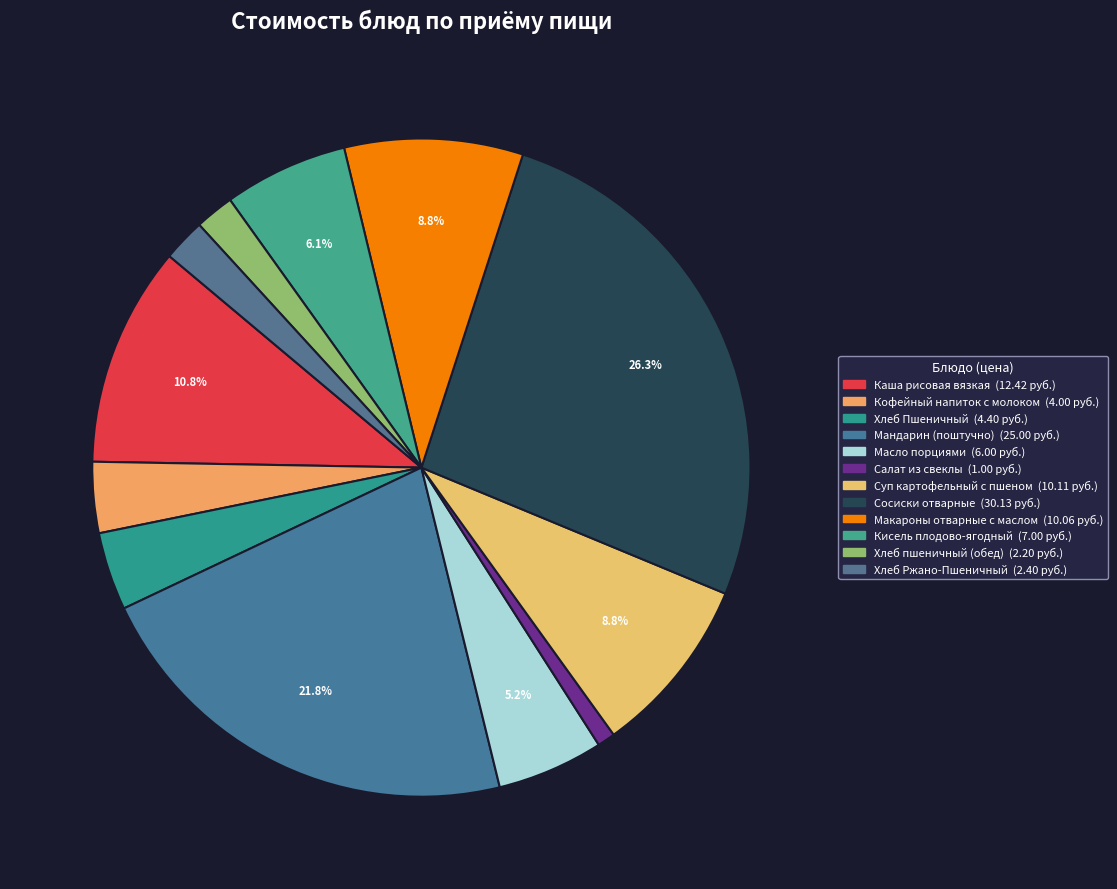

Rank the categories by value from lowest to highest.

Салат из свеклы, Хлеб пшеничный (обед), Хлеб Ржано-Пшеничный, Кофейный напиток с молоком, Хлеб Пшеничный, Масло порциями, Кисель плодово-ягодный, Макароны отварные с маслом, Суп картофельный с пшеном, Каша рисовая вязкая, Мандарин (поштучно), Сосиски отварные